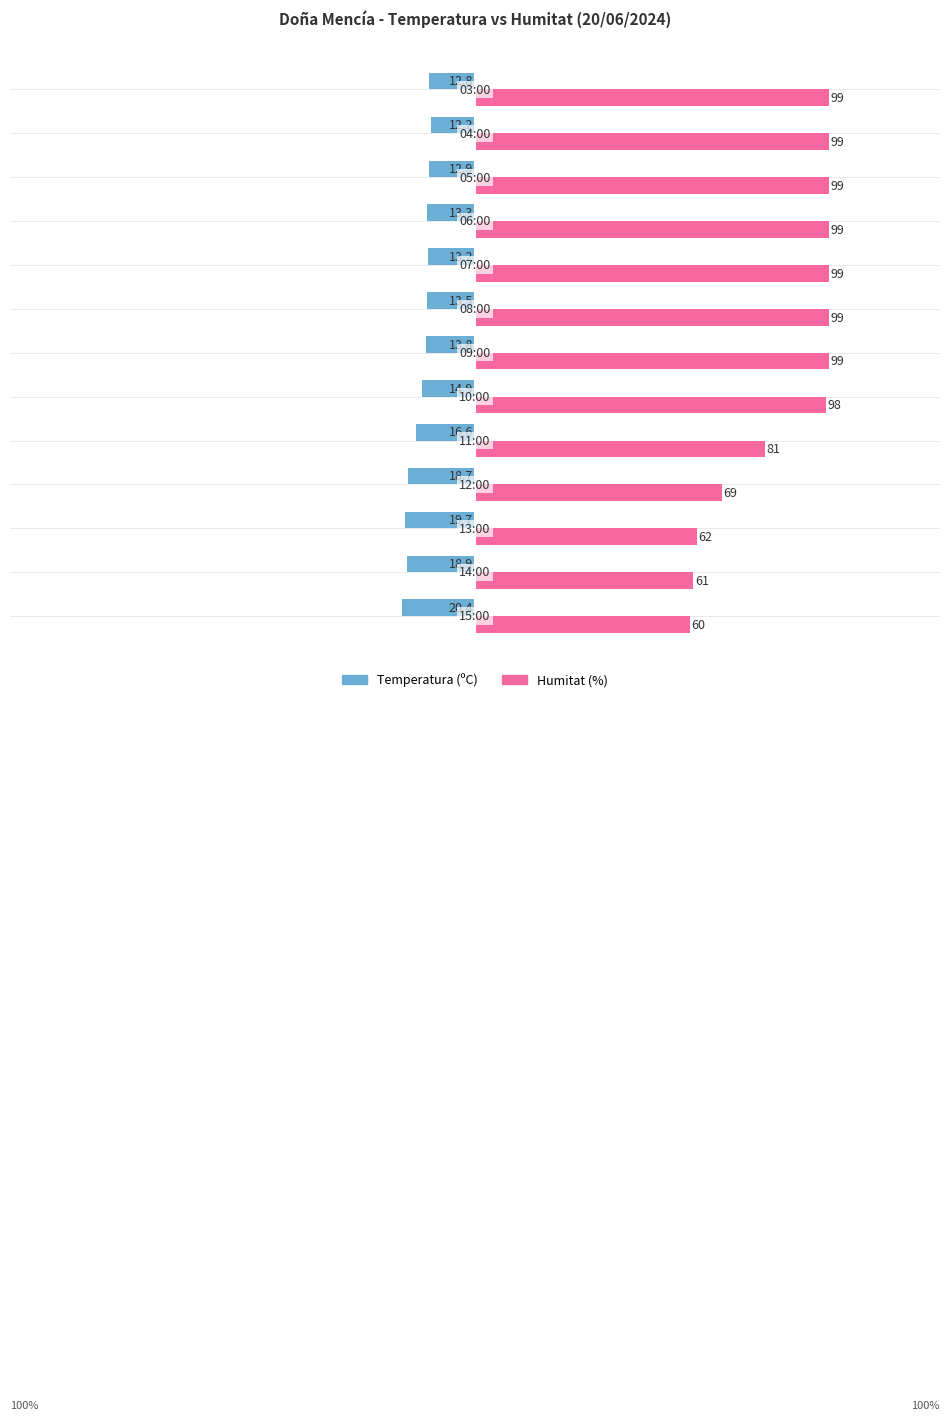

List the series in order of their overall mean, highest first.

Humitat (%), Temperatura (ºC)